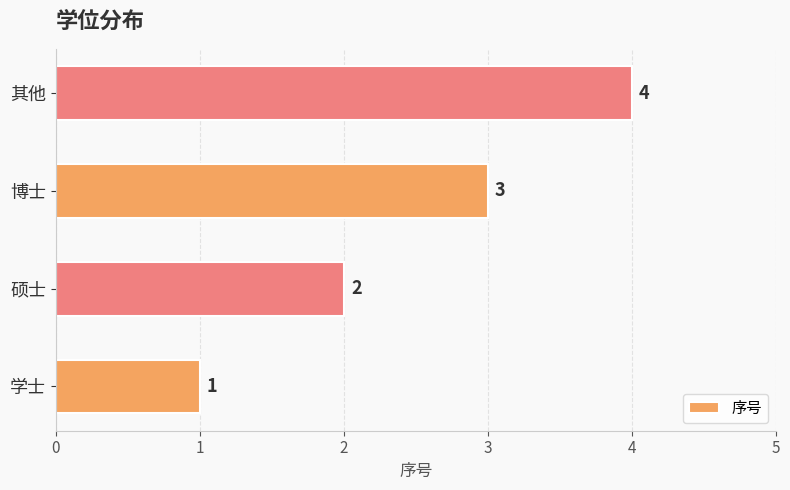

How many values are between 2 and 4?

3